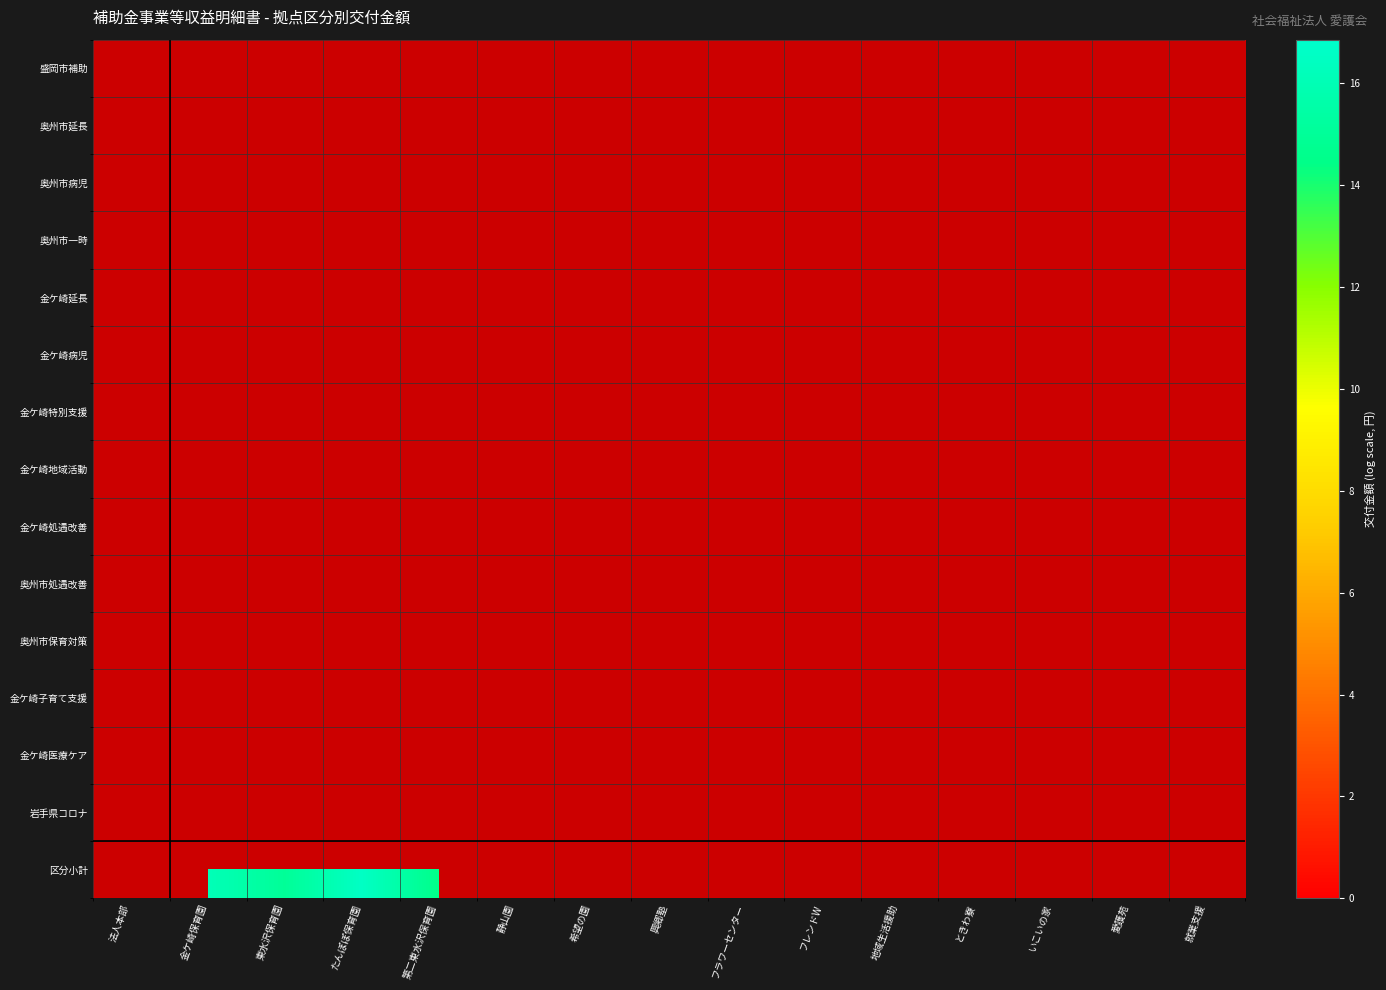

List the series in order of their overall mean, lowest first.

盛岡市補助, 奥州市延長, 奥州市病児, 奥州市一時, 金ケ崎延長, 金ケ崎病児, 金ケ崎特別支援, 金ケ崎地域活動, 金ケ崎処遇改善, 奥州市処遇改善, 奥州市保育対策, 金ケ崎子育て支援, 金ケ崎医療ケア, 岩手県コロナ, 区分小計